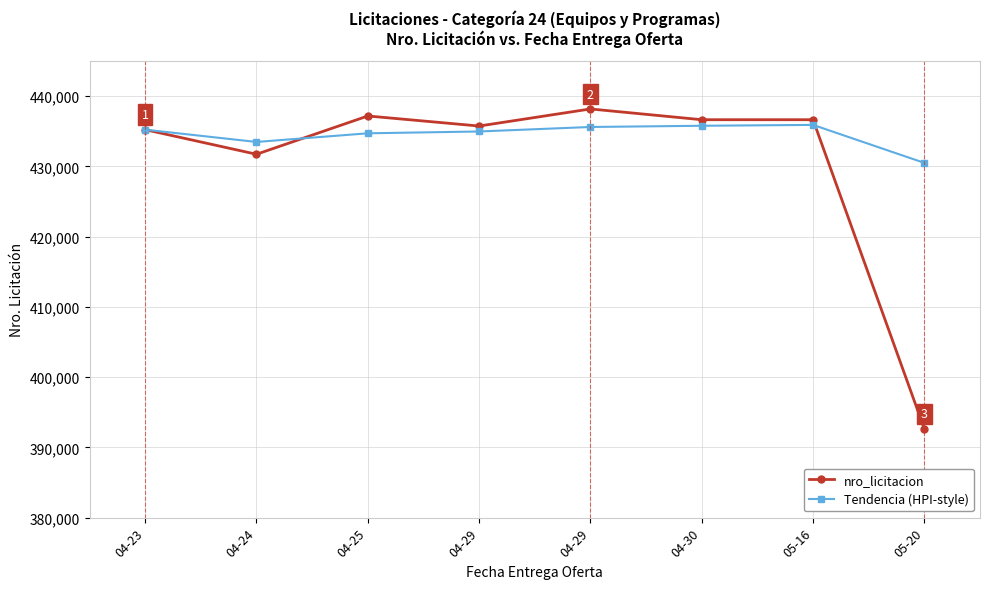

True or false: Tendencia (HPI-style) has a value of 435775.5 at 04-30.

True